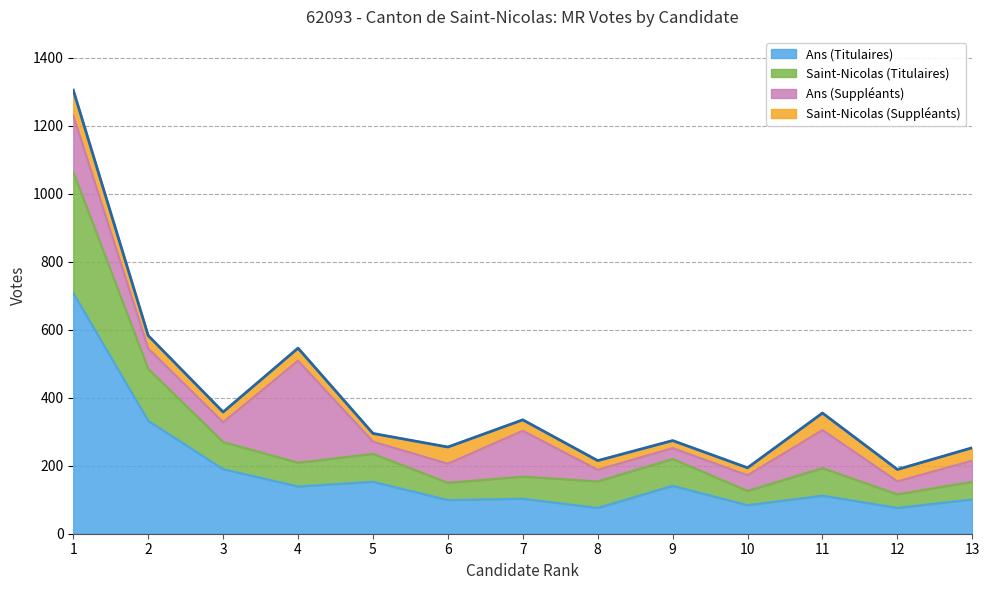

Where is the first local maximum for Ans (Titulaires)?

5